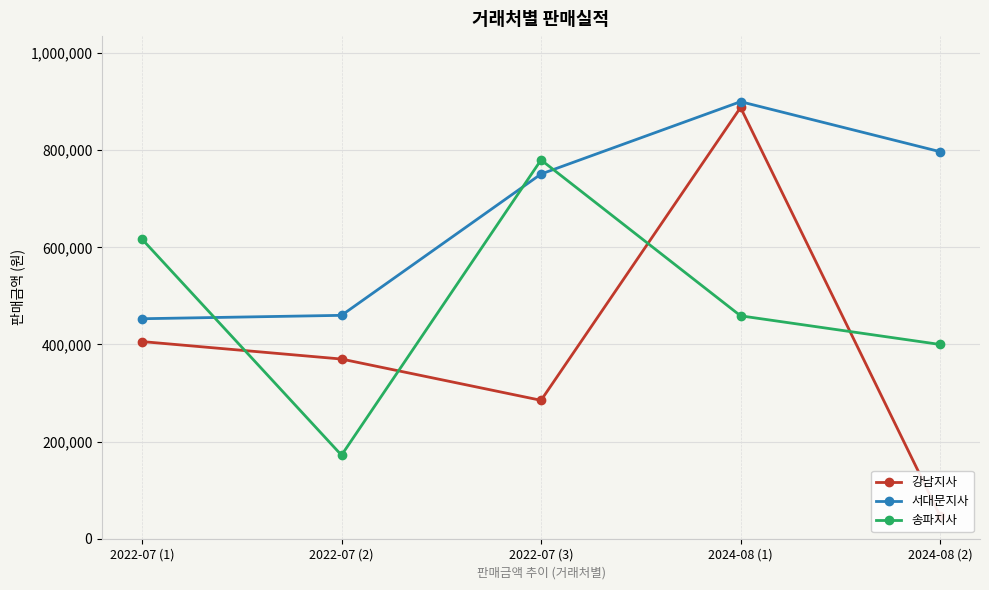

Is the value of 강남지사 at 2024-08 (2) greater than the value of 서대문지사 at 2024-08 (2)?

No